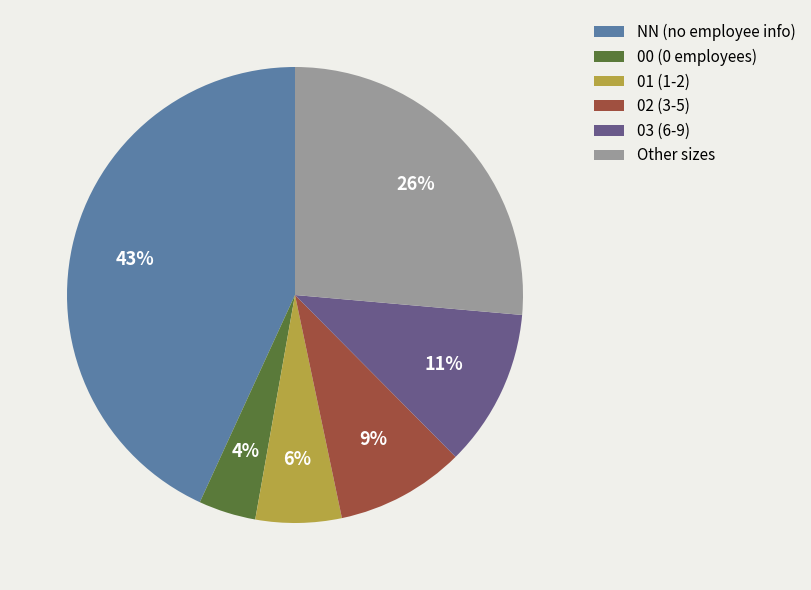

True or false: Other accounts for 26% of the total.

True